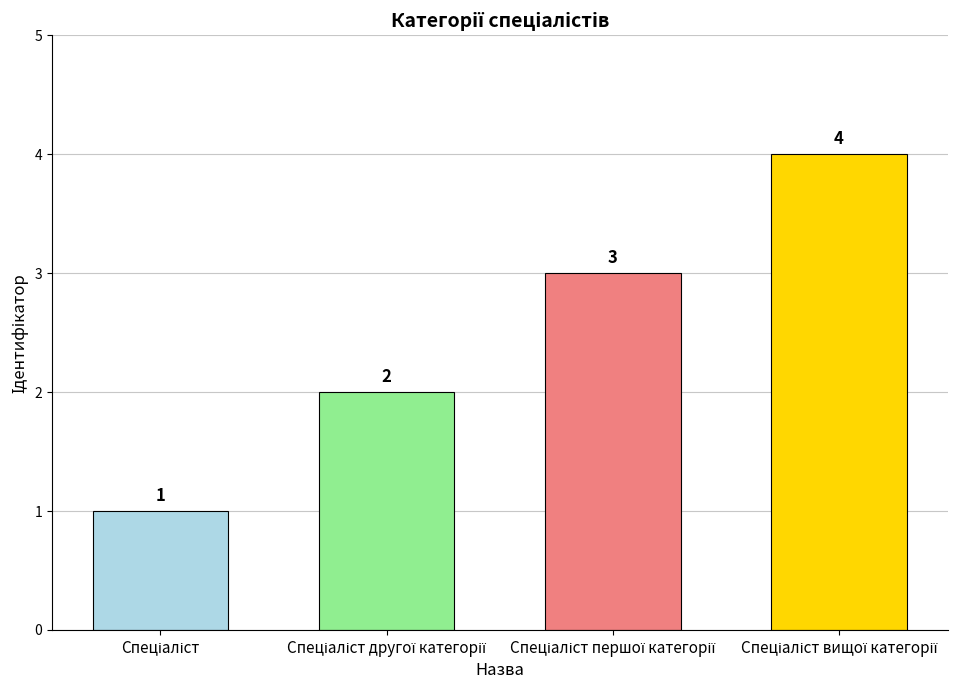

What is the difference between the maximum and minimum values?

3